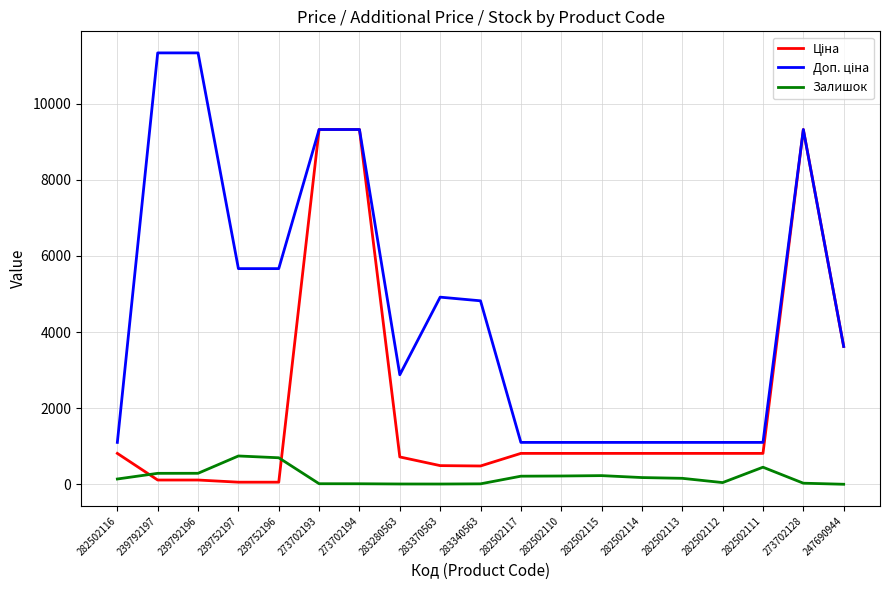

The Залишок series shows 30.0 at 273702128. True or false?

True